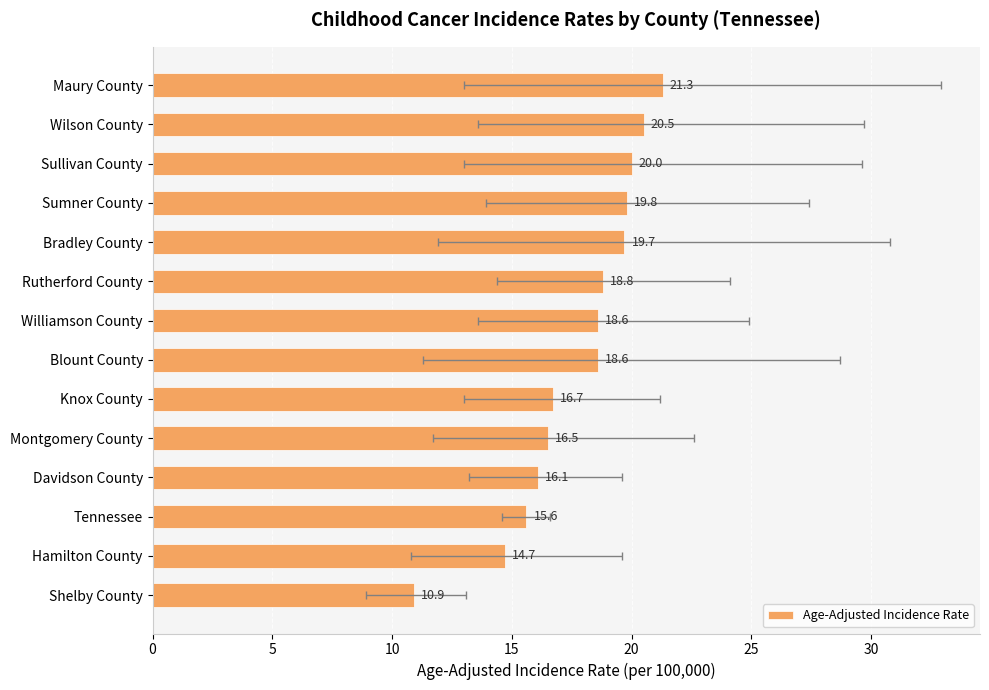

Approximately how many times larger is the value at Wilson County compared to Bradley County?

1.0